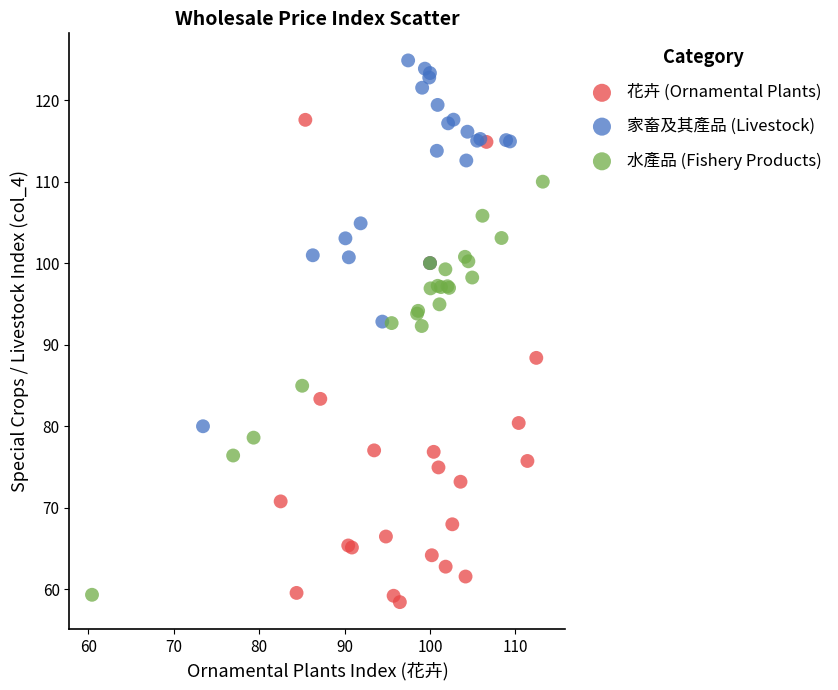

Which series reaches the minimum Y coordinate?

花卉 (Ornamental Plants)